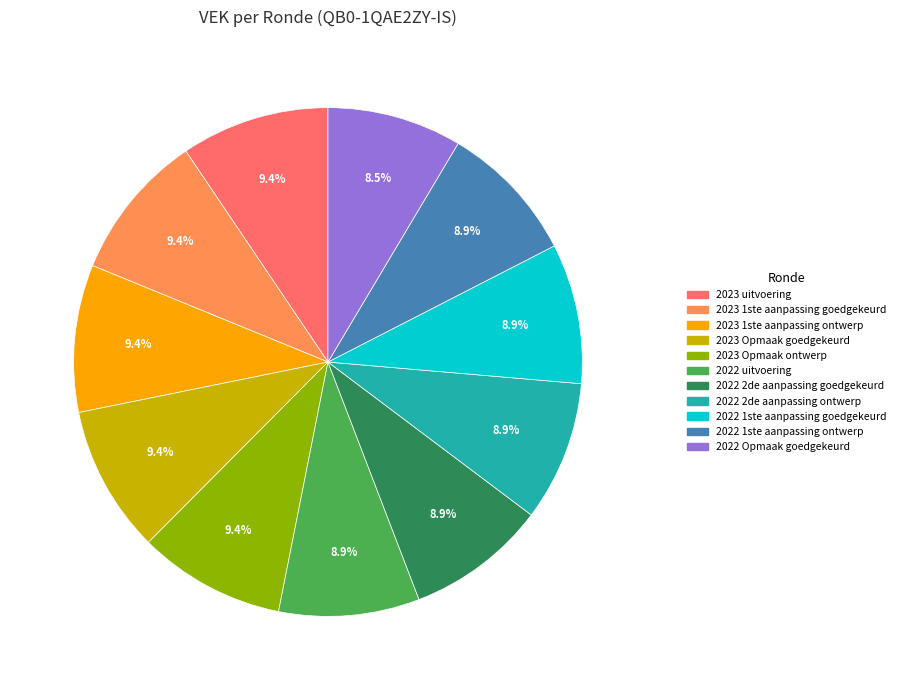

Does 2022 uitvoering represent more than half of the total?

No